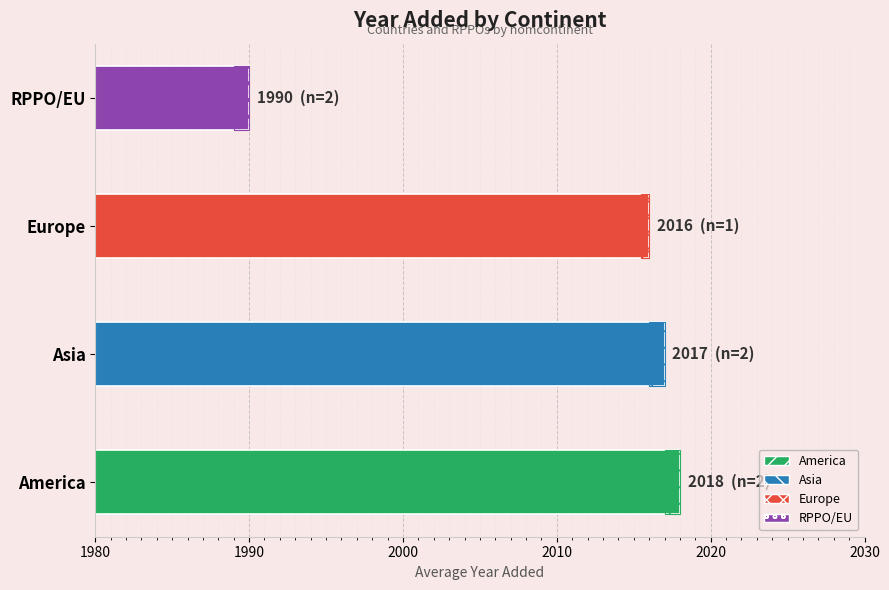

What is the minimum value shown in the chart?

1990